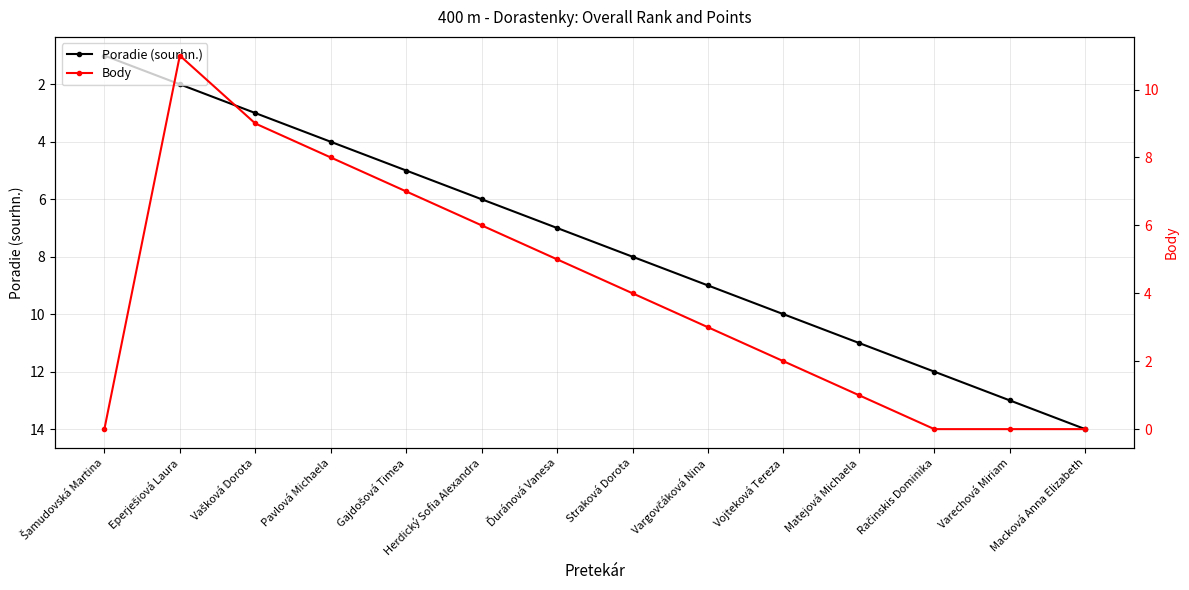

Which series ends up on top after the final intersection of Poradie (sourhn.) and Body?

Body